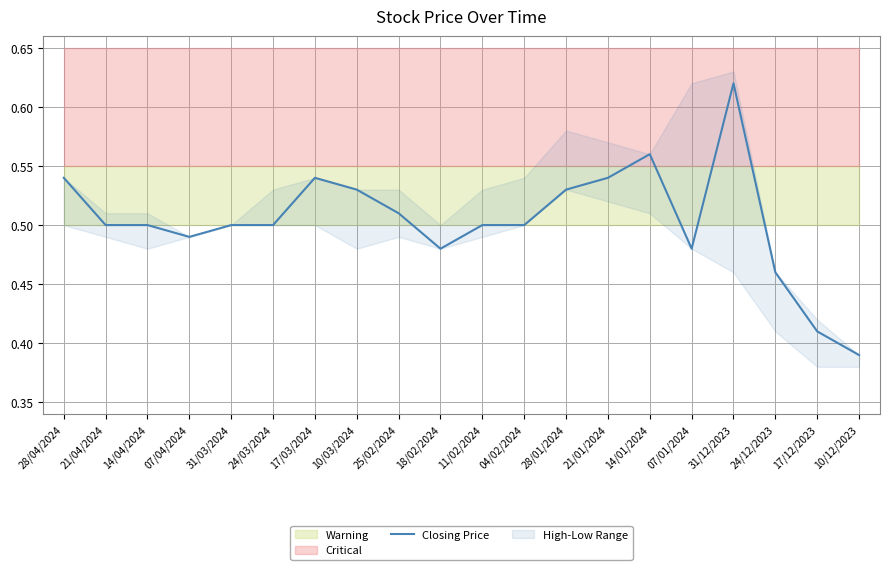

What is the difference between the values at 31/03/2024 and 31/12/2023?

0.1